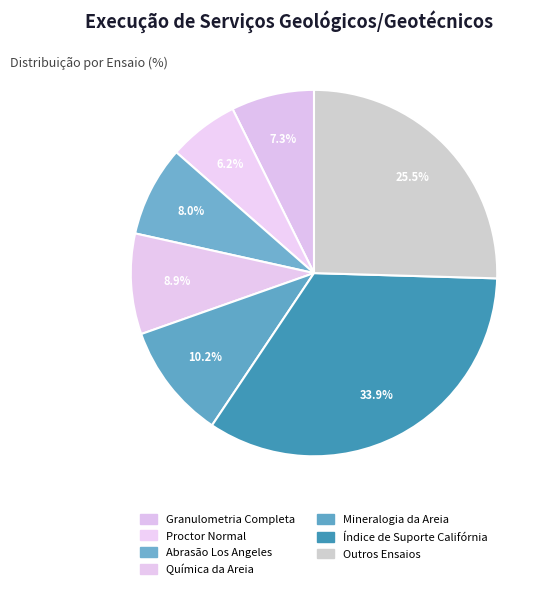

Count the number of slices in the pie.

7